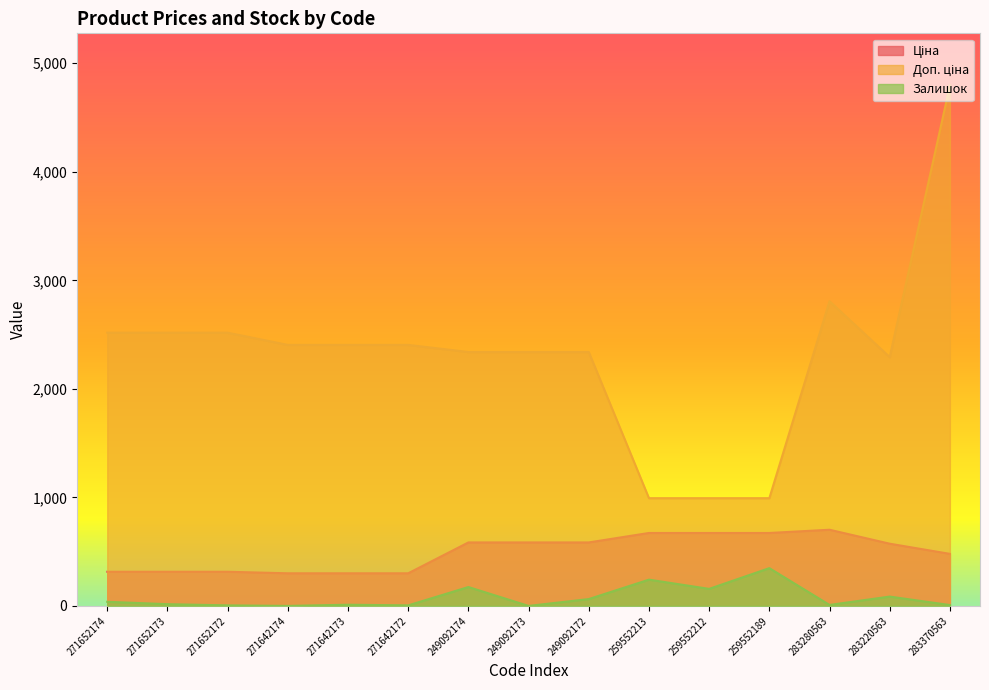

Rank the series at 271642174 from highest to lowest value.

Доп. ціна, Ціна, Залишок